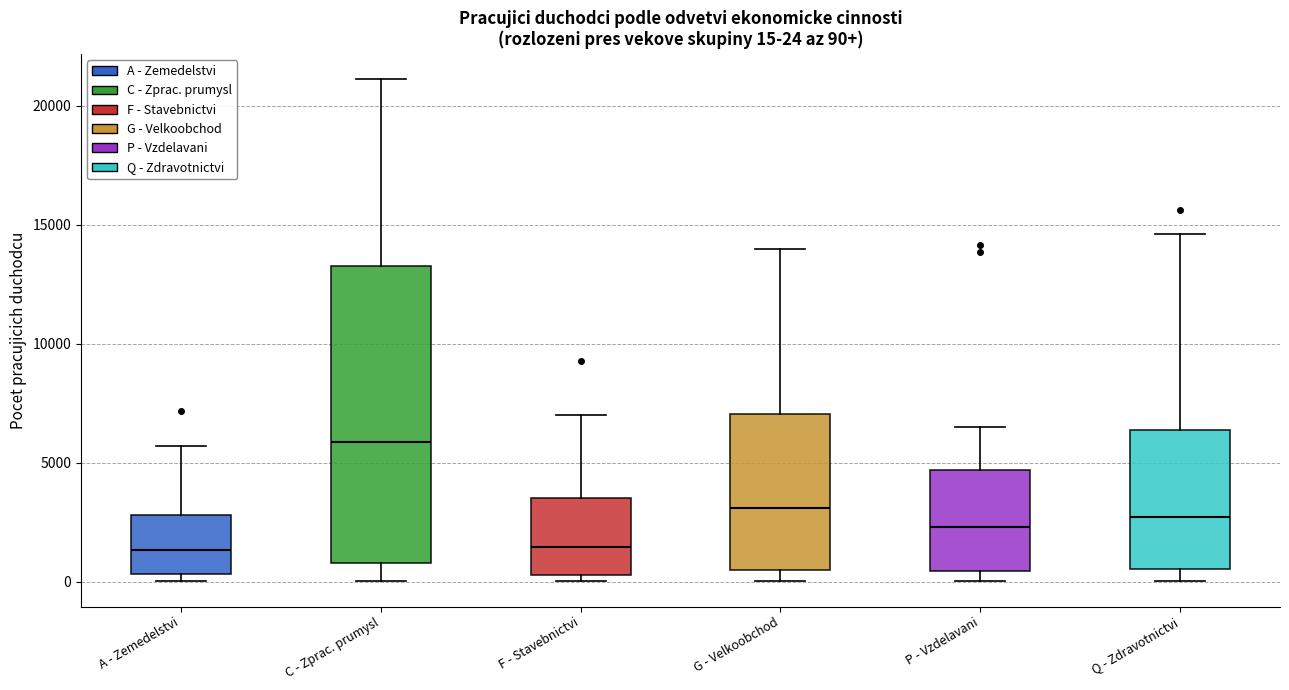

Comparing the boxes themselves (not the whiskers), which one is the tallest?

C - Zprac. prumysl